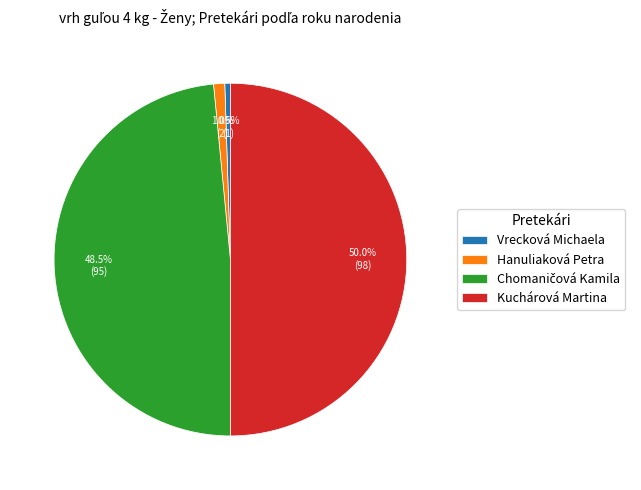

What is the total percentage of Hanuliaková Petra and Vrecková Michaela?

1.5%